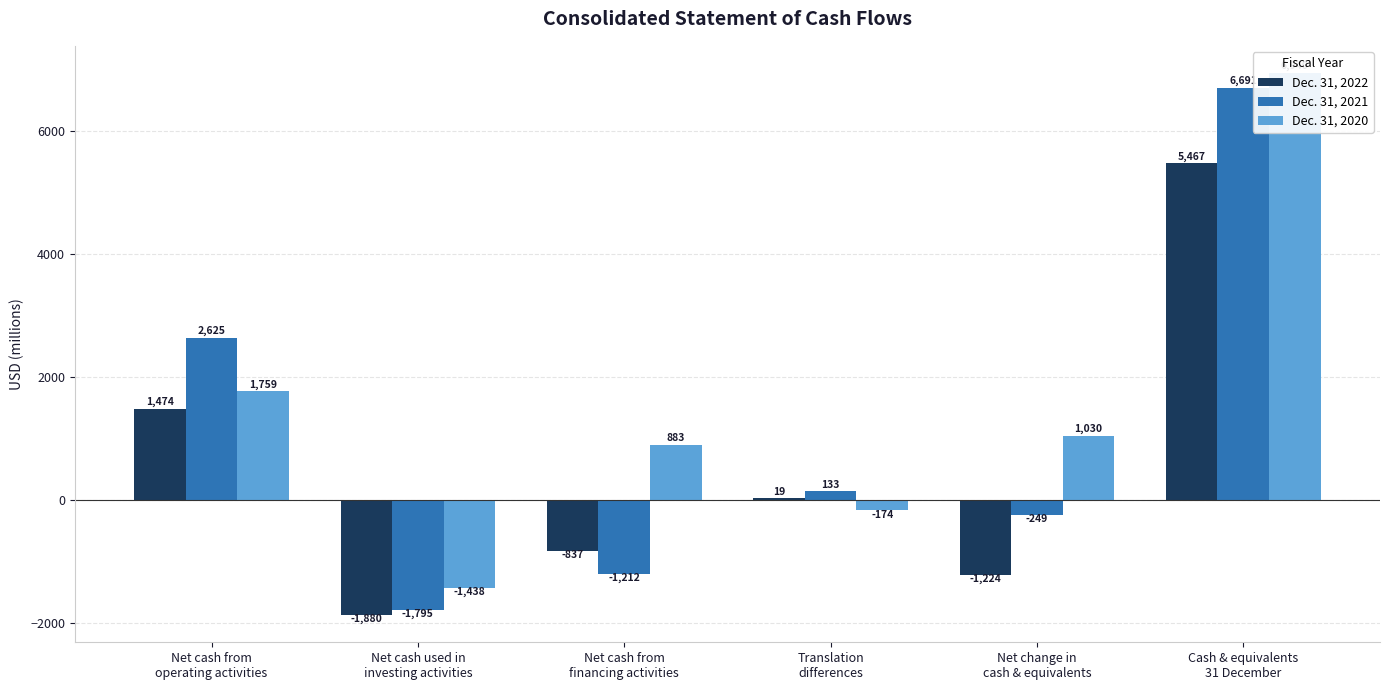

List the series in order of their overall mean, lowest first.

Dec. 31, 2022, Dec. 31, 2021, Dec. 31, 2020